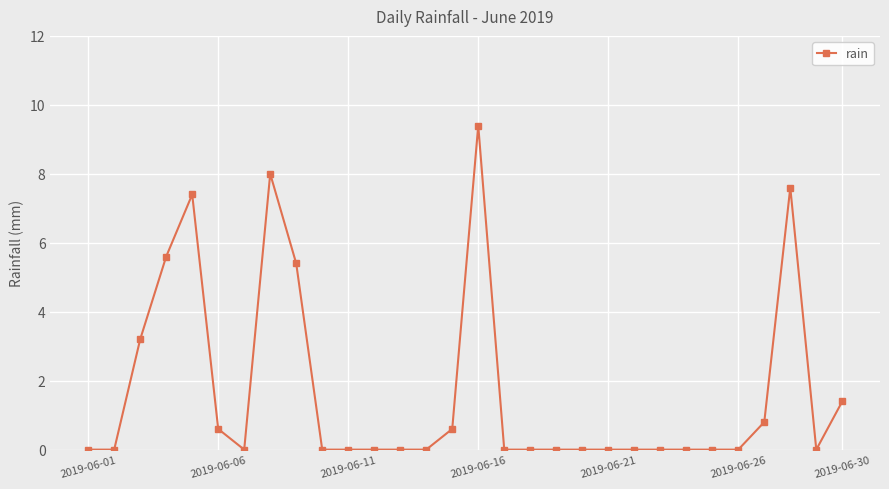

What is the difference between the maximum and second lowest values?

9.4